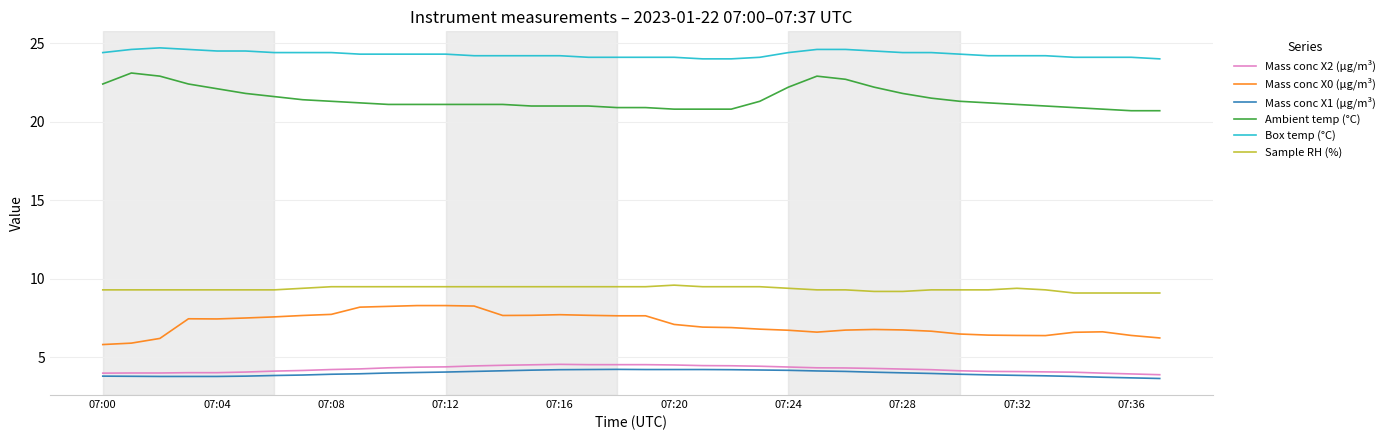

What is the highest value of the Mass conc X1 (μg/m³) series?

4.2